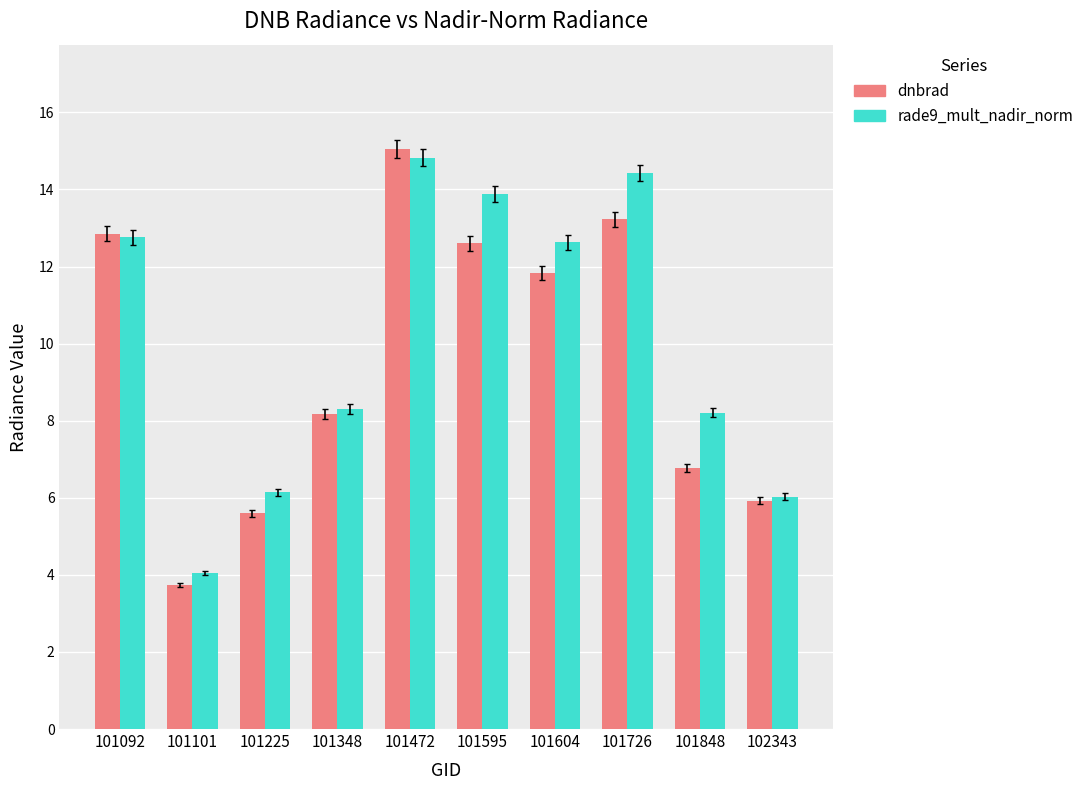

True or false: rade9_mult_nadir_norm has a value of 5.5 at 101101.

False